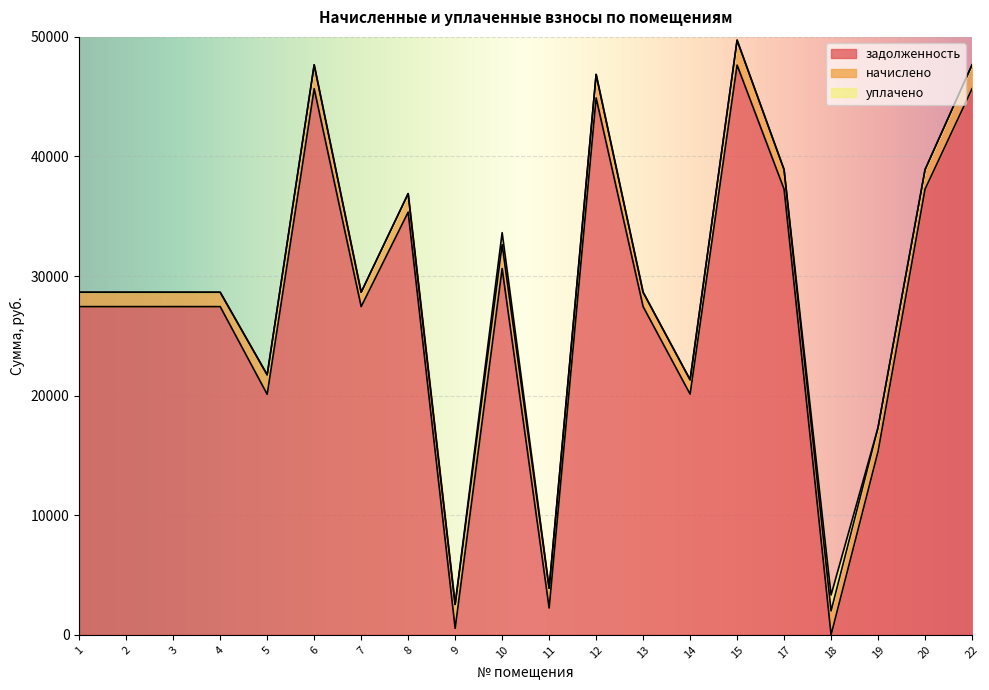

How many values in the начислено series are below 1629?

8